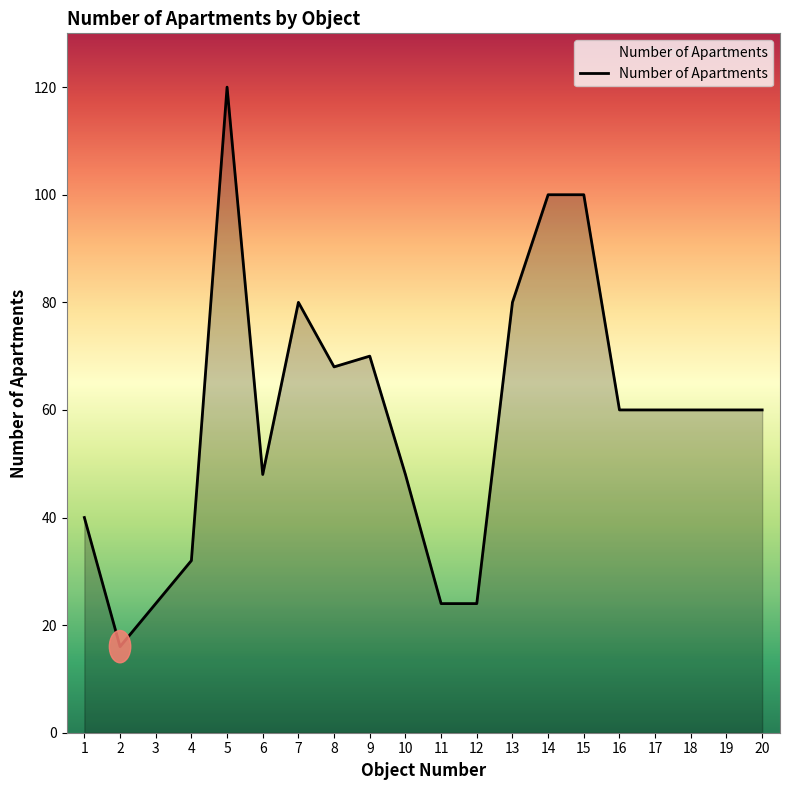

The value at 4 is 21. True or false?

False